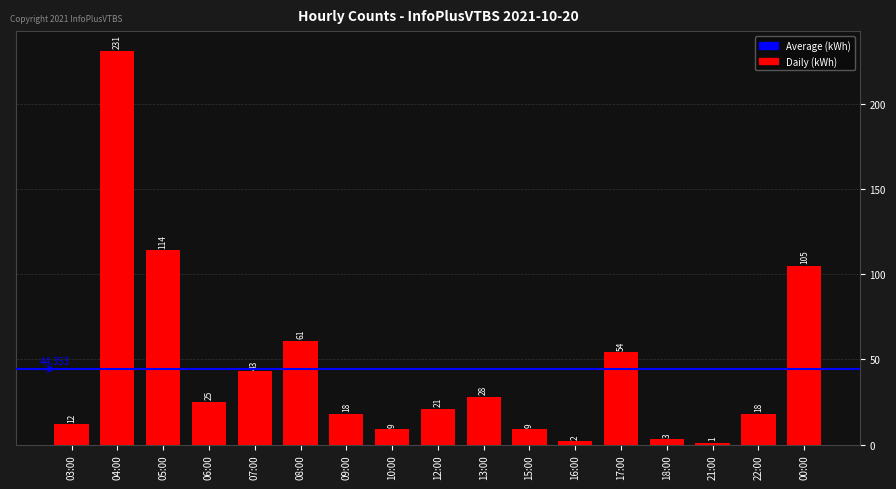

Which category has the highest value across all series?

04:00